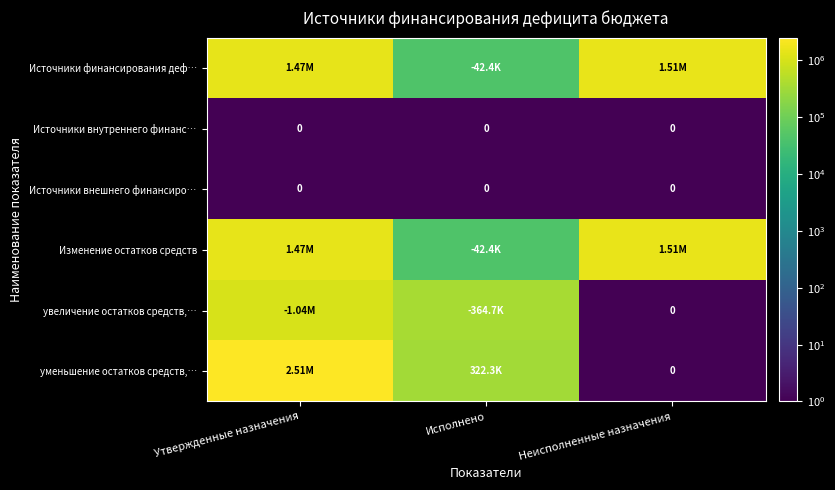

List the labels in order of Источники внутреннего финанс… value, smallest first.

Утвержденные назначения, Исполнено, Неисполненные назначения